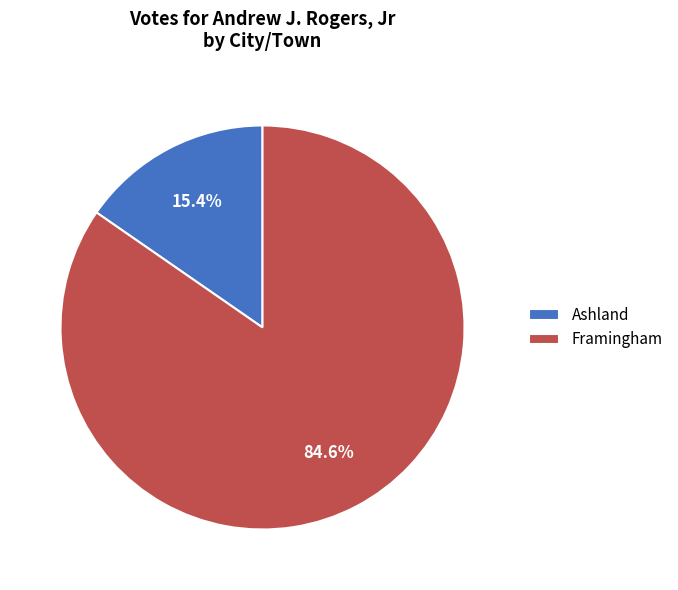

What is the majority slice?

Framingham